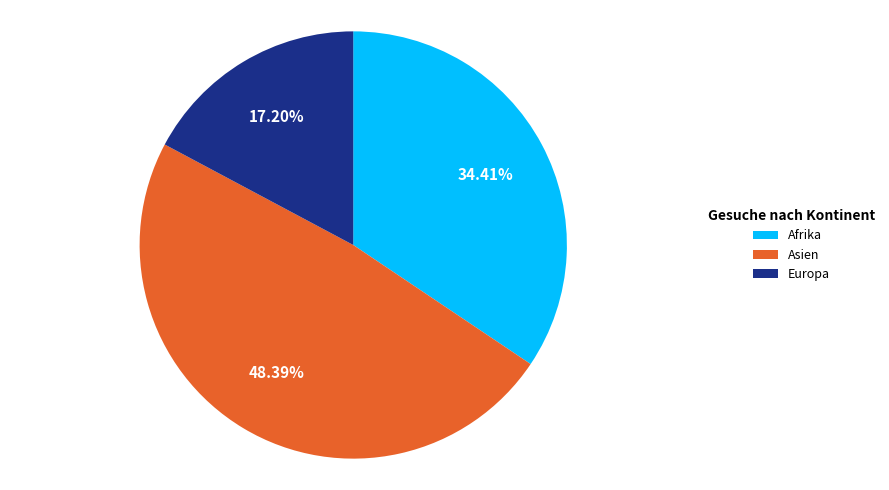

Which has a higher value, Asien or Afrika?

Asien